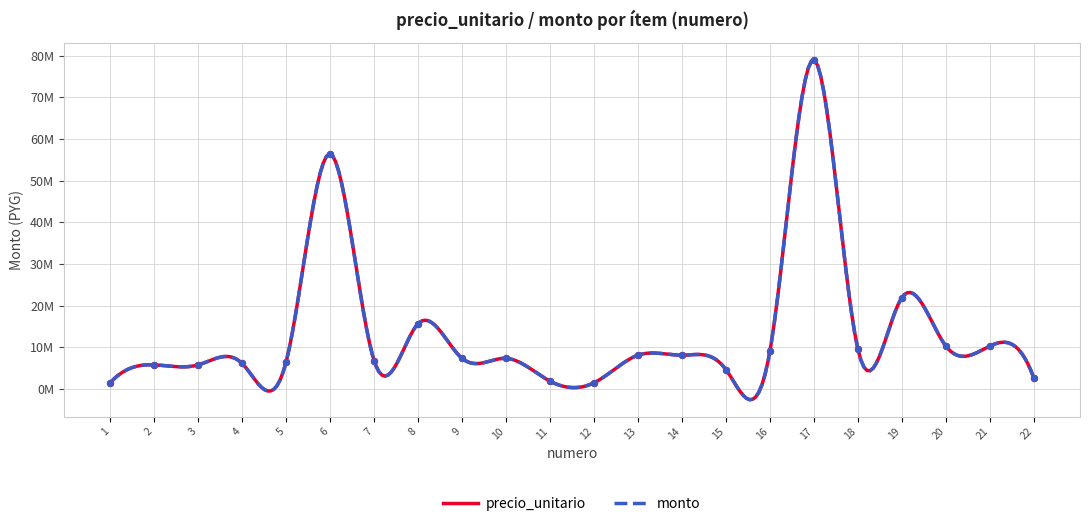

What is the total value across all series at 6?

112809600